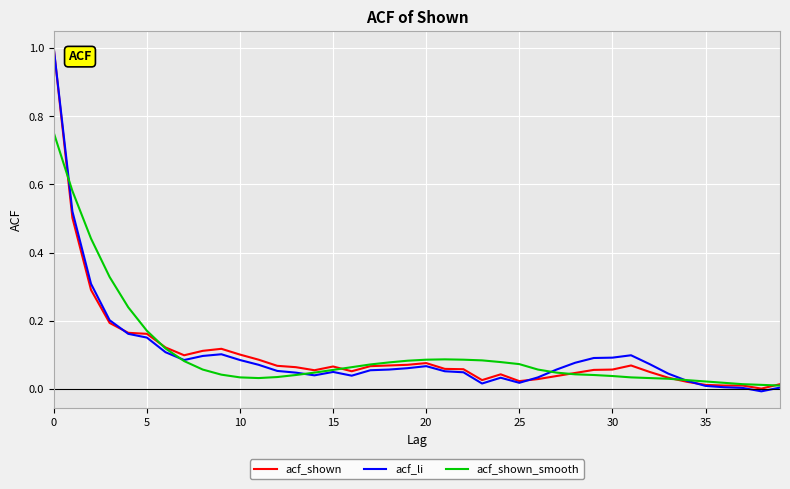

Which series has the largest range (max minus min)?

acf_li